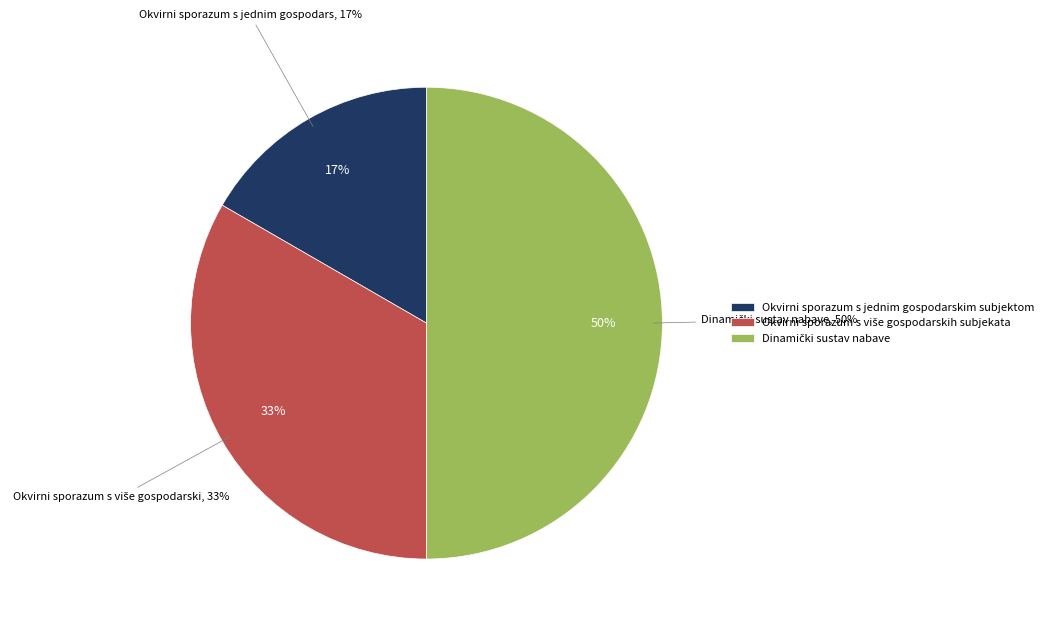

Which category has the biggest portion of the pie?

Dinamički sustav nabave